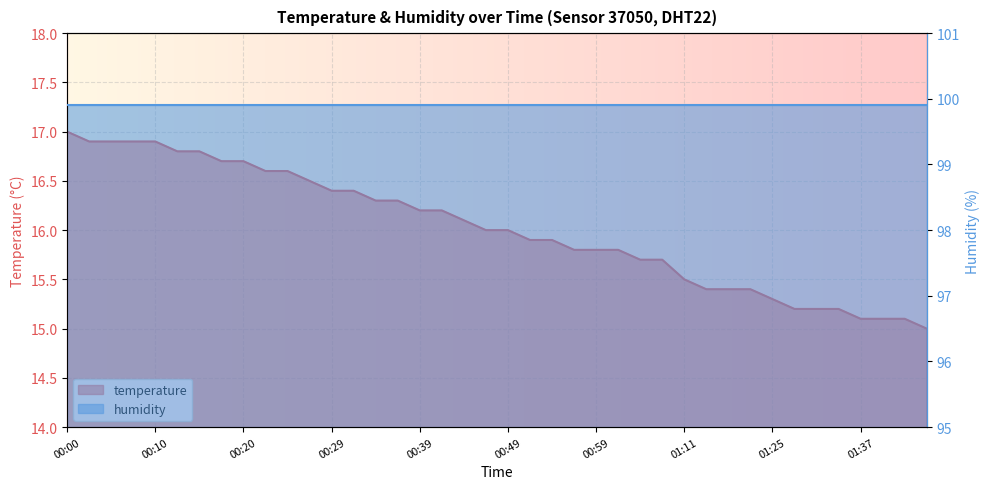

Reading left to right, transcribe all the data shown in this chart.

00:00=17.0	00:03=16.9	00:05=16.9	00:08=16.9	00:10=16.9	00:12=16.8	00:15=16.8	00:17=16.7	00:20=16.7	00:22=16.6	00:25=16.6	00:27=16.5	00:29=16.4	00:32=16.4	00:34=16.3	00:37=16.3	00:39=16.2	00:42=16.2	00:44=16.1	00:46=16.0	00:49=16.0	00:51=15.9	00:54=15.9	00:56=15.8	00:59=15.8	01:01=15.8	01:04=15.7	01:06=15.7	01:11=15.5	01:14=15.4	01:17=15.4	01:20=15.4	01:25=15.3	01:30=15.2	01:32=15.2	01:35=15.2	01:37=15.1	01:40=15.1	01:42=15.1	01:44=15.0